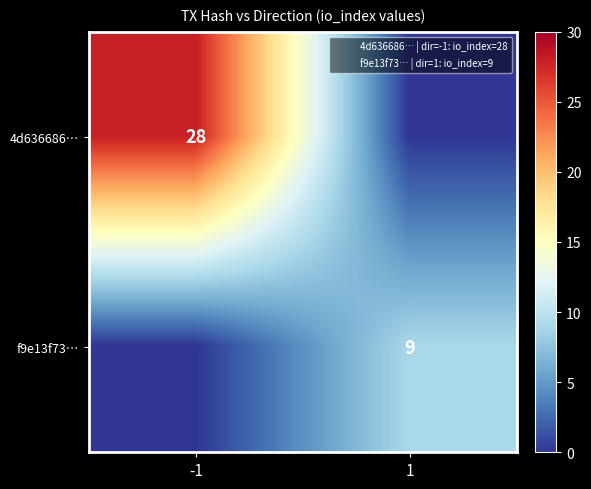

True or false: f9e13f73… has a value of 6 at 1.

False